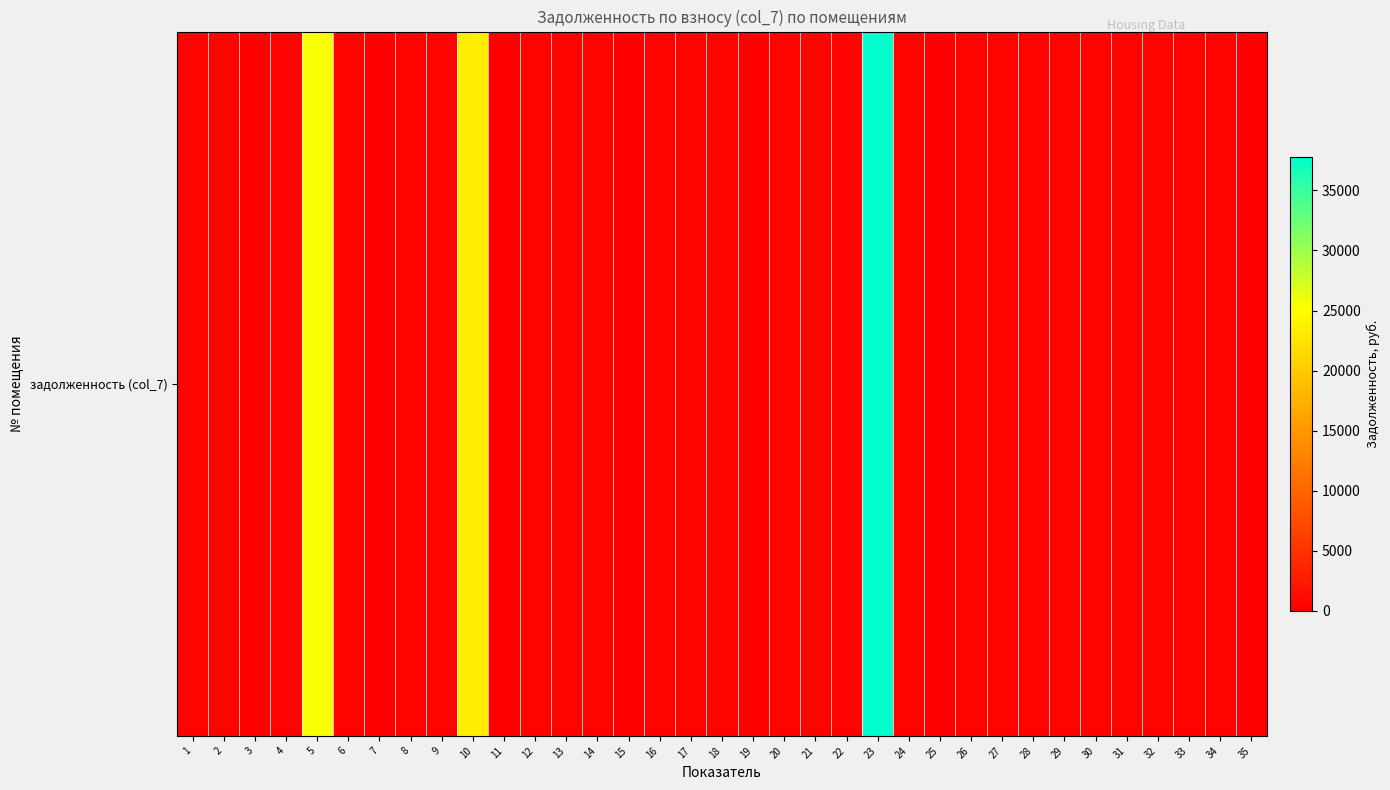

Which label corresponds to the largest value in the chart?

23